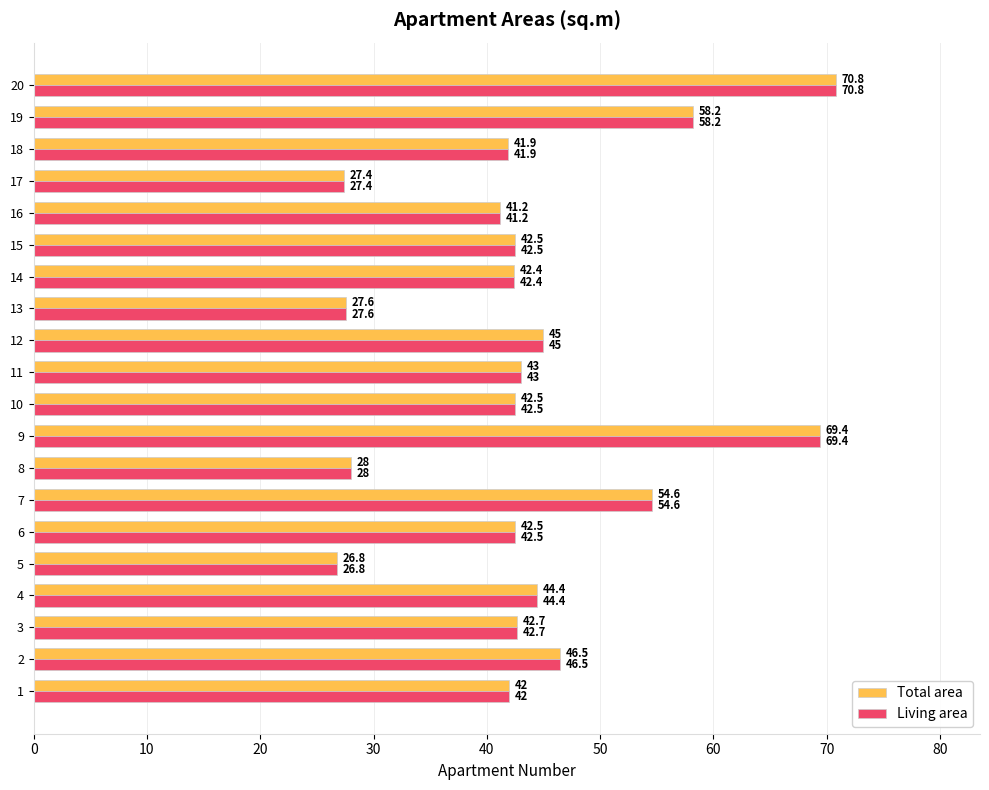

At which category is the sum across all series the highest?

20